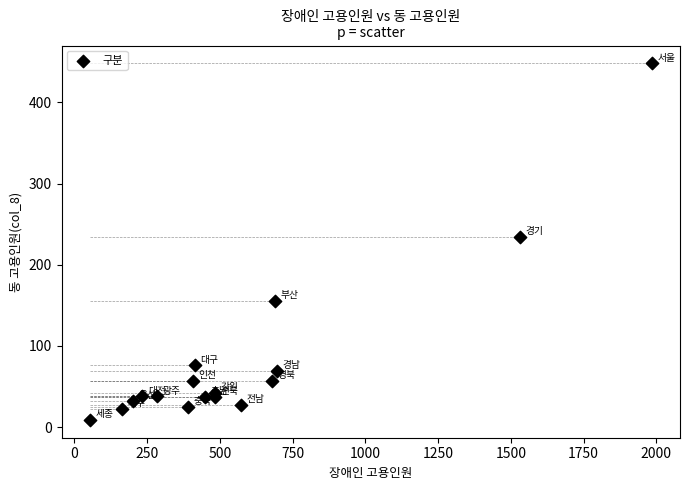

What is the range of X values (max minus min)?

1930